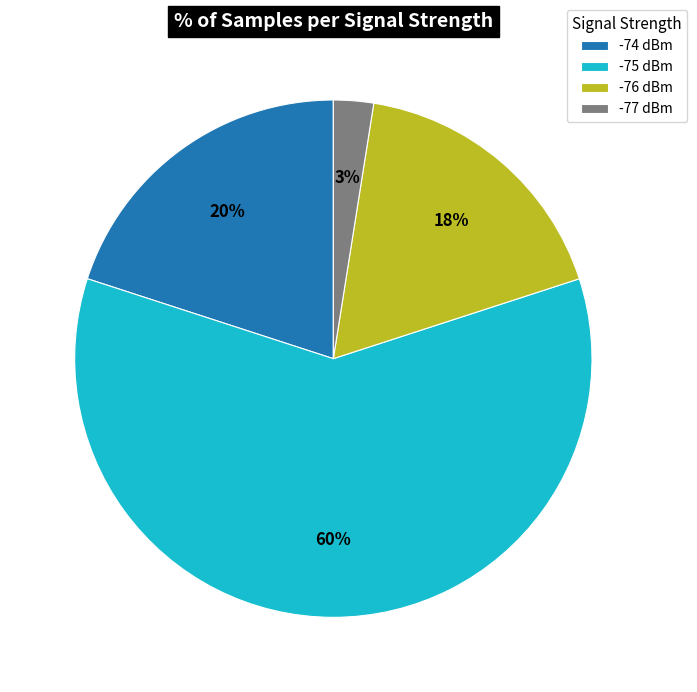

Which has a higher value, -74 dBm or -75 dBm?

-75 dBm